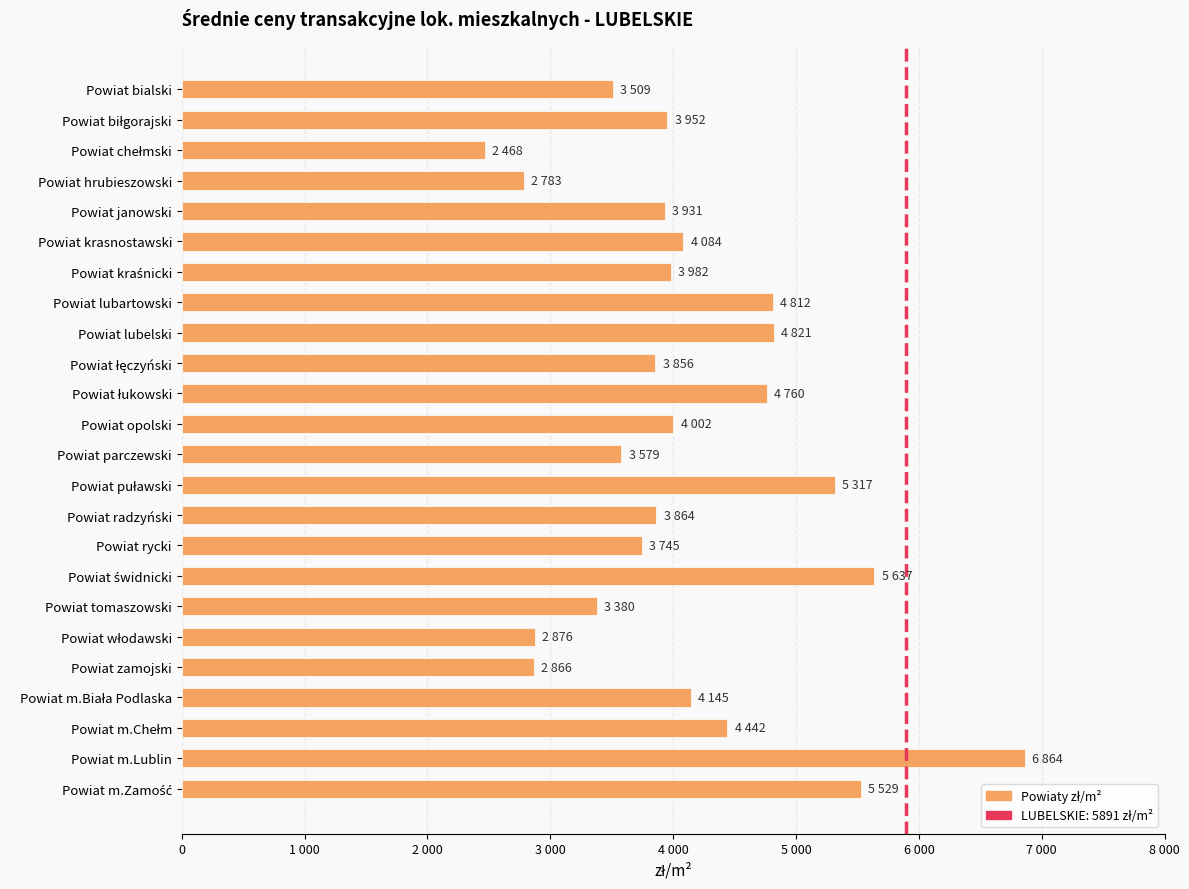

Does the chart contain any negative values?

No